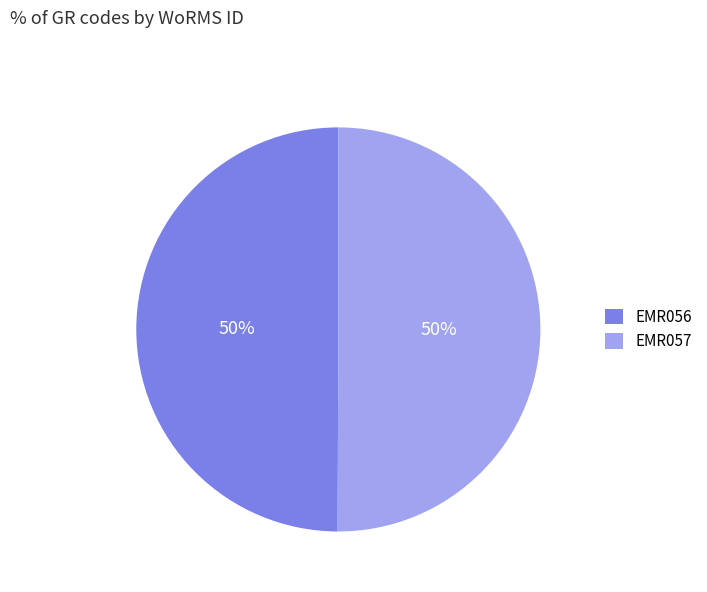

What is the ratio of the value at EMR056 to the value at EMR057?

1.0